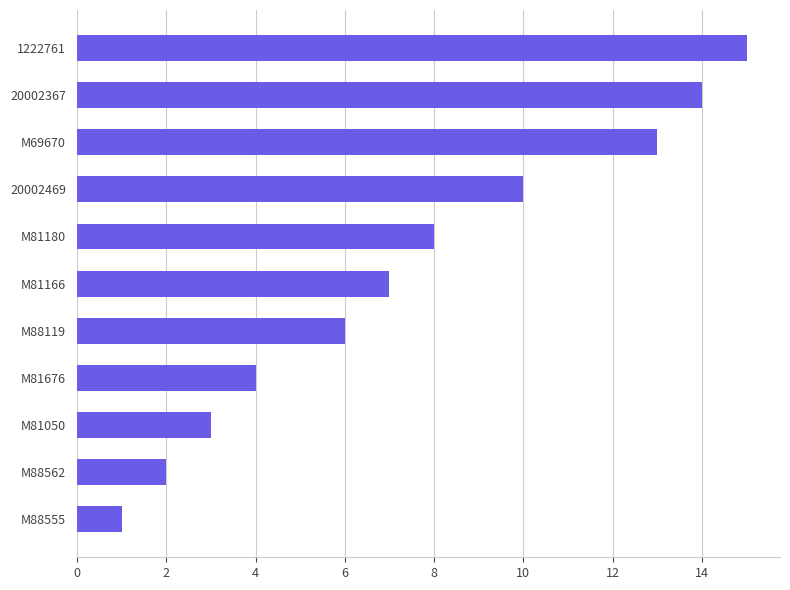

List the labels in order of value, largest first.

1222761, 20002367, M69670, 20002469, M81180, M81166, M88119, M81676, M81050, M88562, M88555